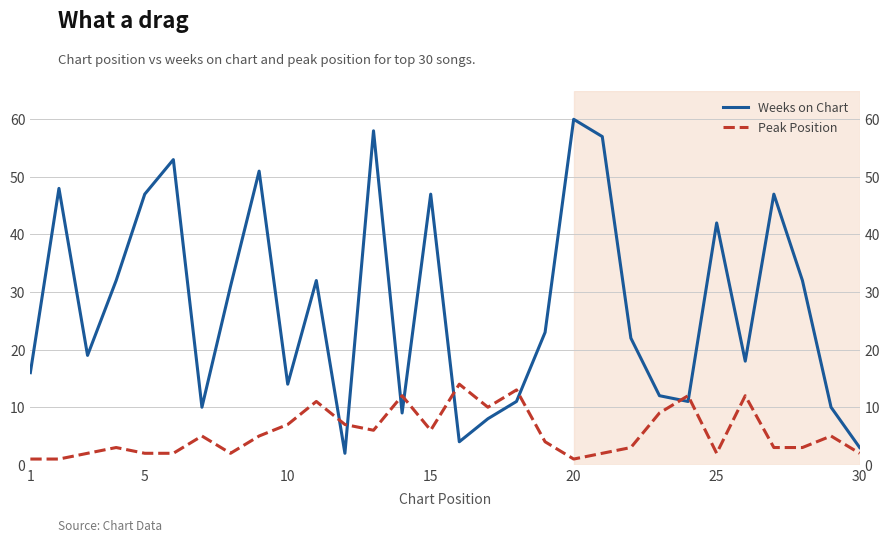

List the series in order of their peak value, highest first.

Weeks on Chart, Peak Position